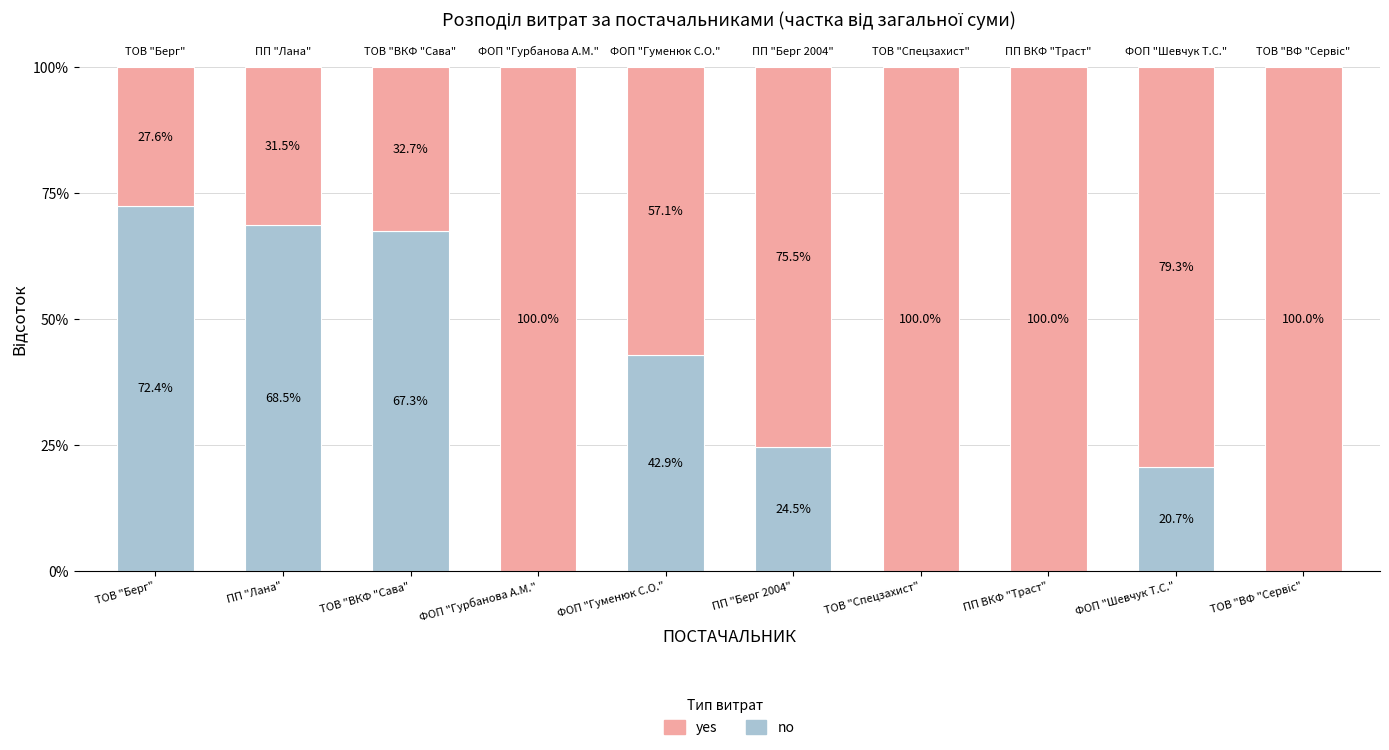

What is the total value across all series at ФОП "Гурбанова А.М."?

100.0